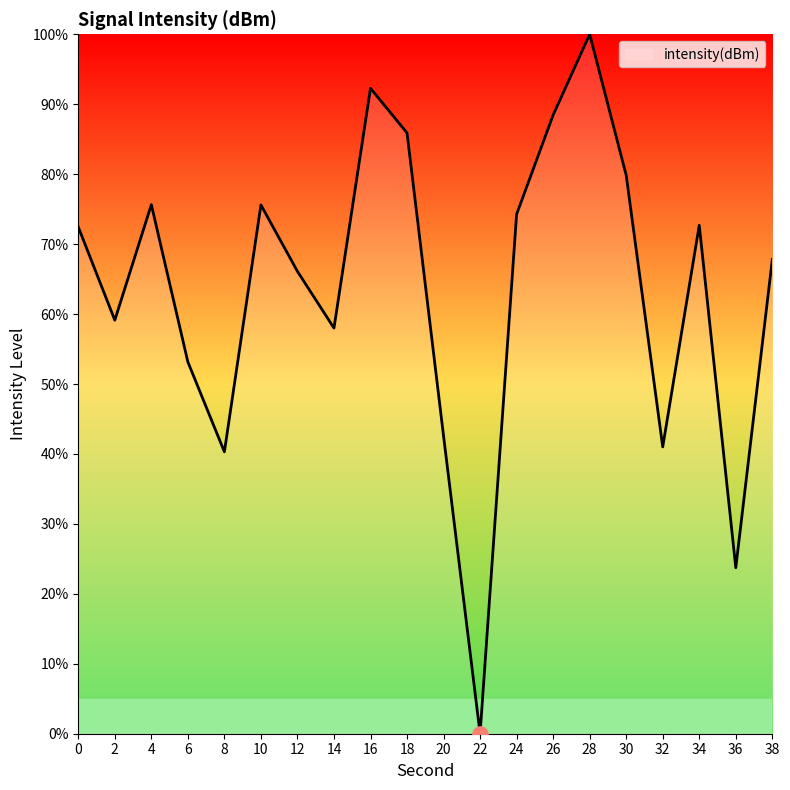

What is the ratio of the value at 24 to the value at 14?

1.3